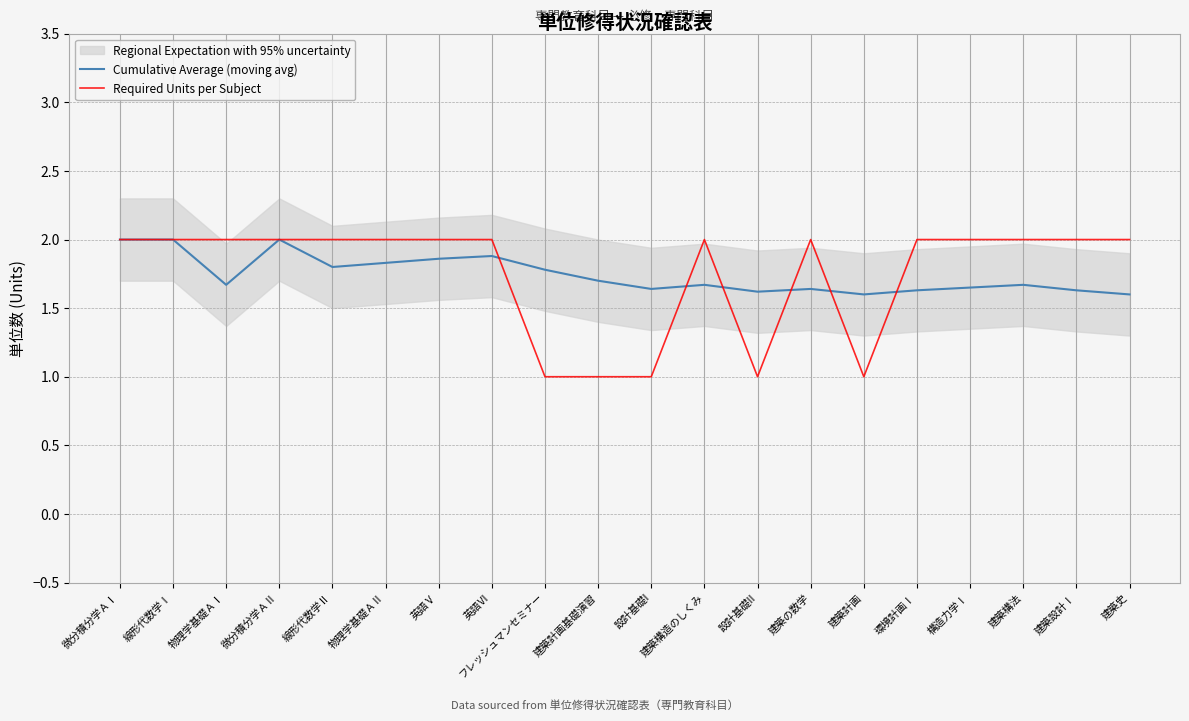

Rank the series at 線形代数学Ⅱ from highest to lowest value.

Required Units per Subject, Cumulative Average (moving avg)